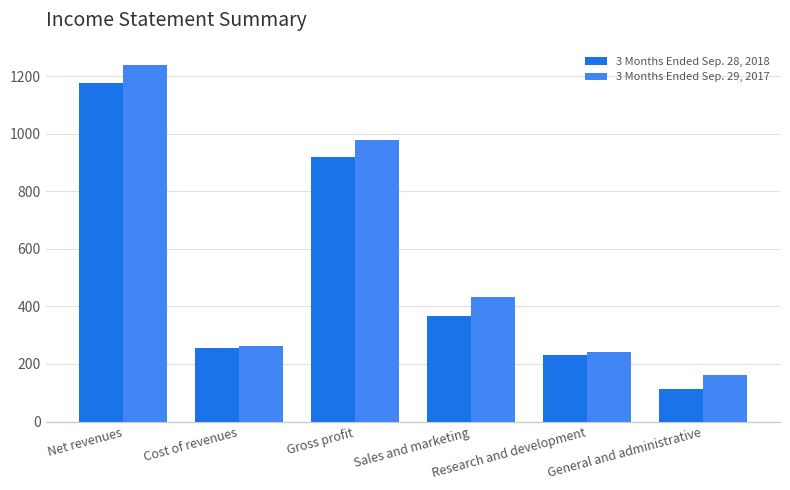

At which label is 3 Months Ended Sep. 29, 2017 closest to 700?

Sales and marketing